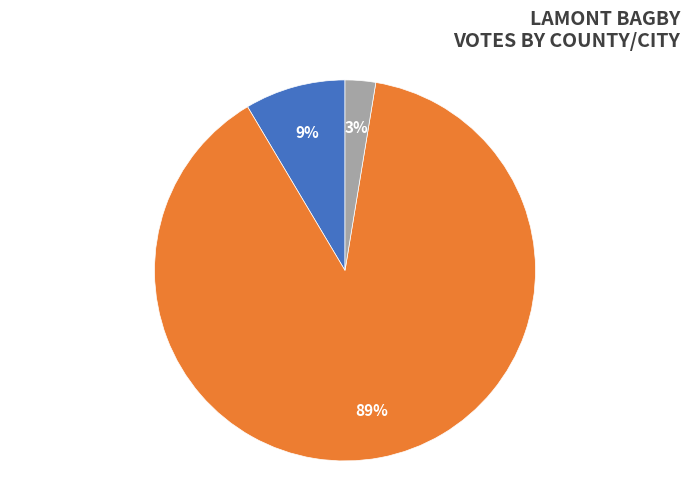

Which category has the biggest portion of the pie?

Henrico County